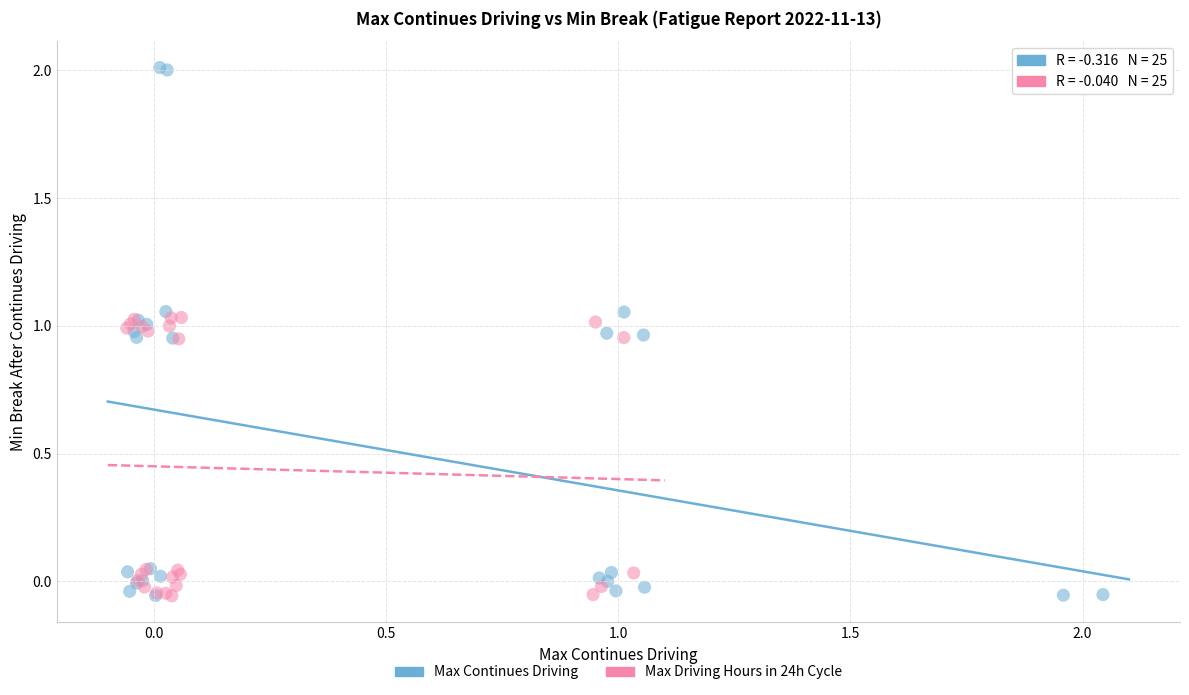

Which series contains the highest Y value?

Max Continues Driving